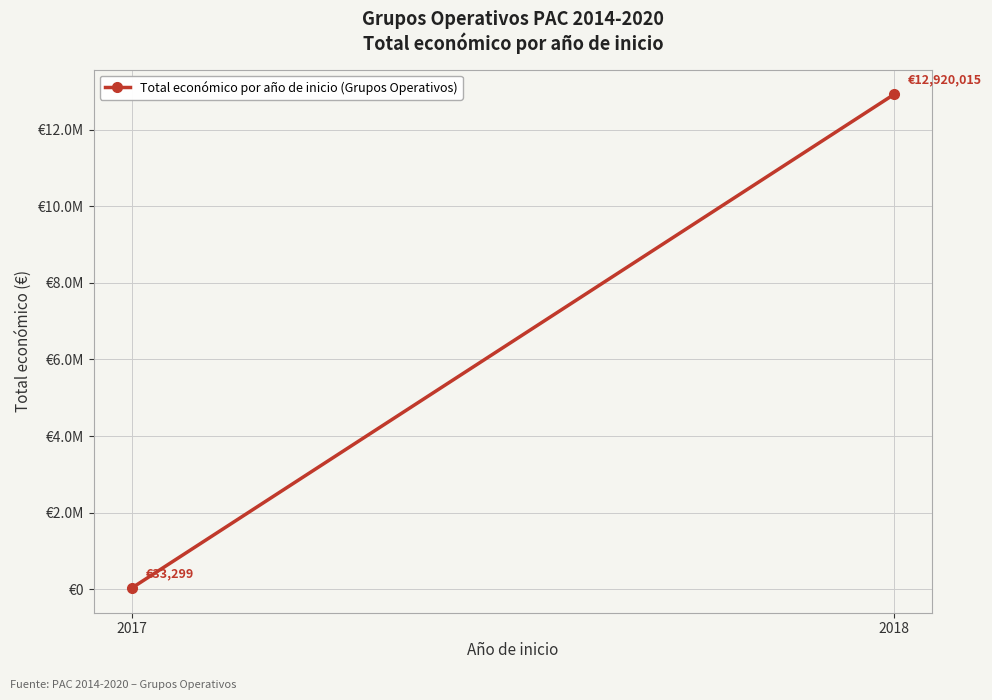

Reading left to right, what are all the values shown in this chart?

2017=33298.8	2018=12920015.0